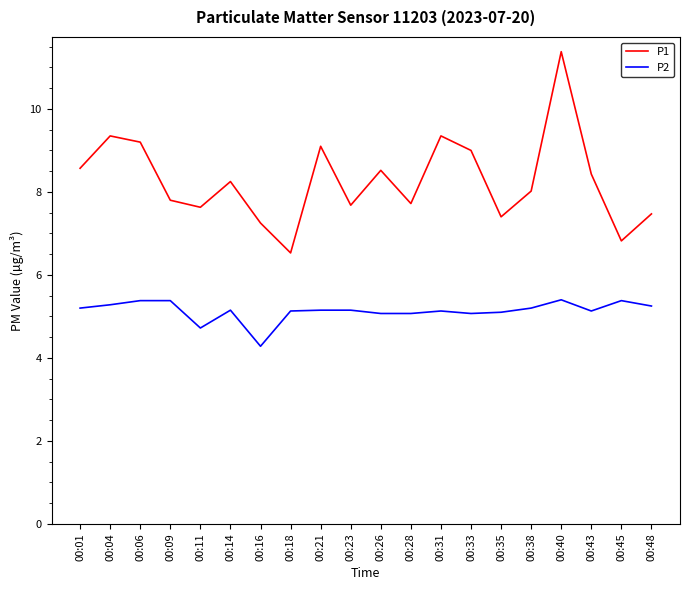

What is the spread (max minus min) of values at 00:48?

2.2